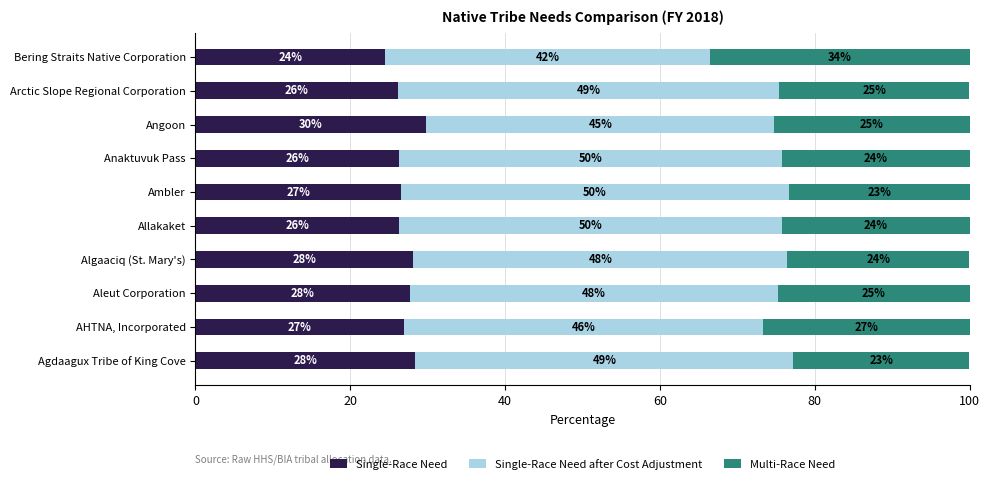

What is the maximum value for Single-Race Need?

29.8